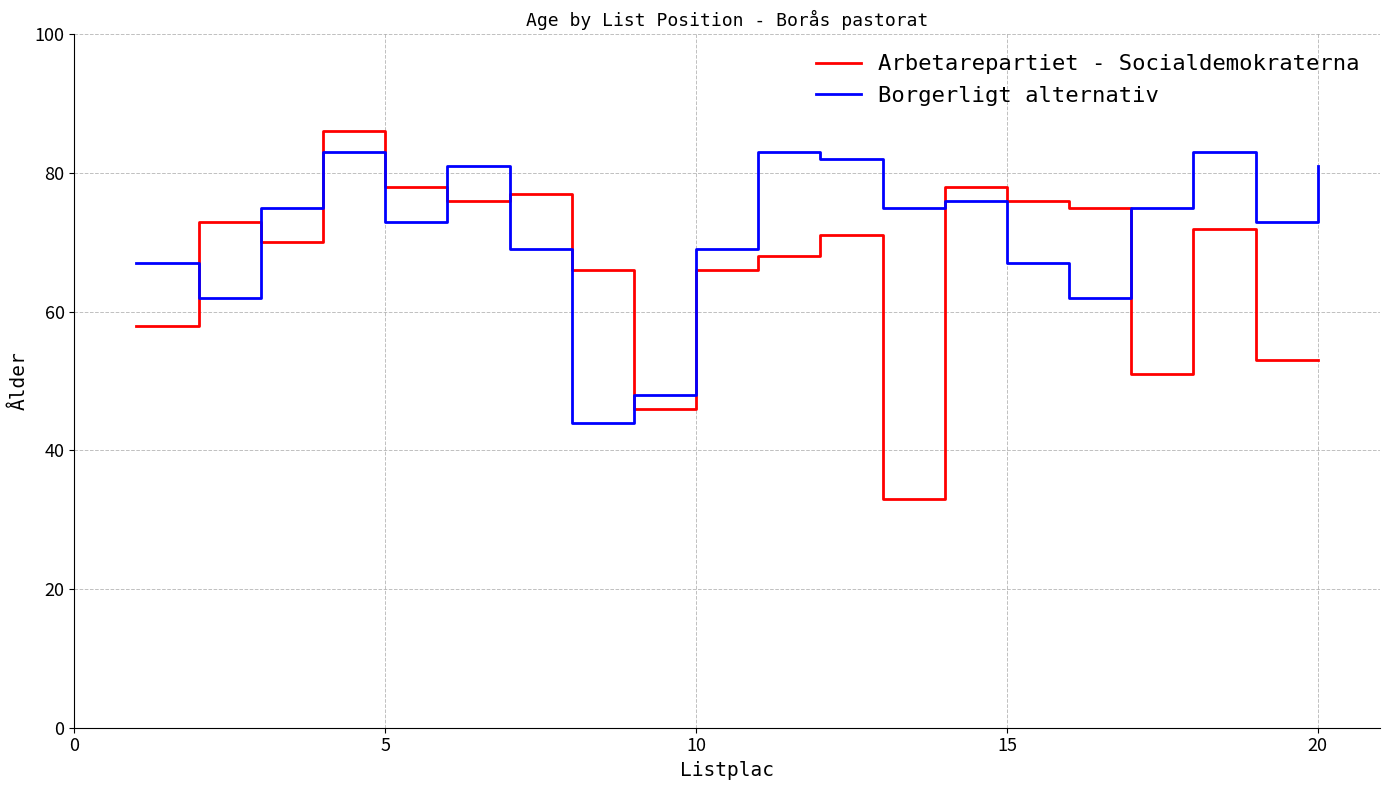

True or false: Borgerligt alternativ and Arbetarepartiet - Socialdemokraterna cross at least once.

True